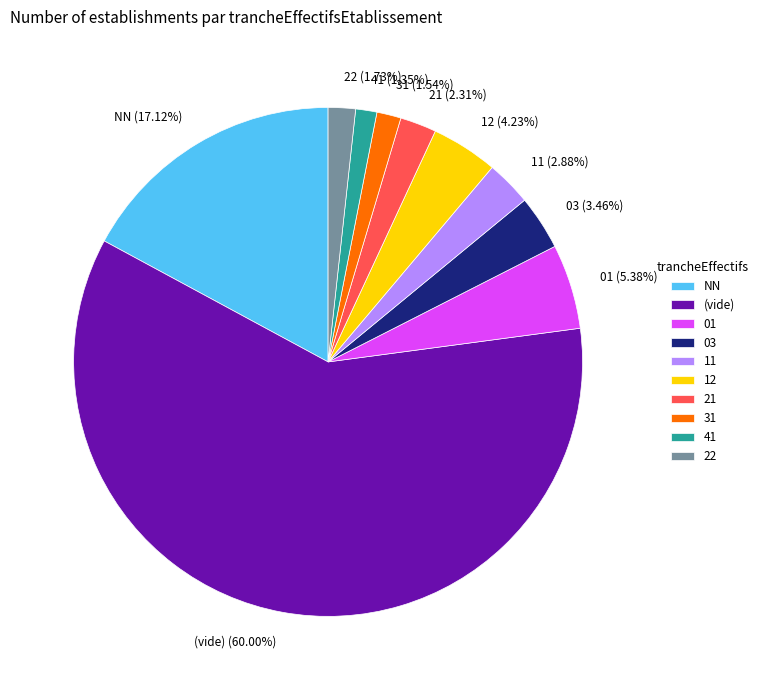

Does 12 represent more than half of the total?

No